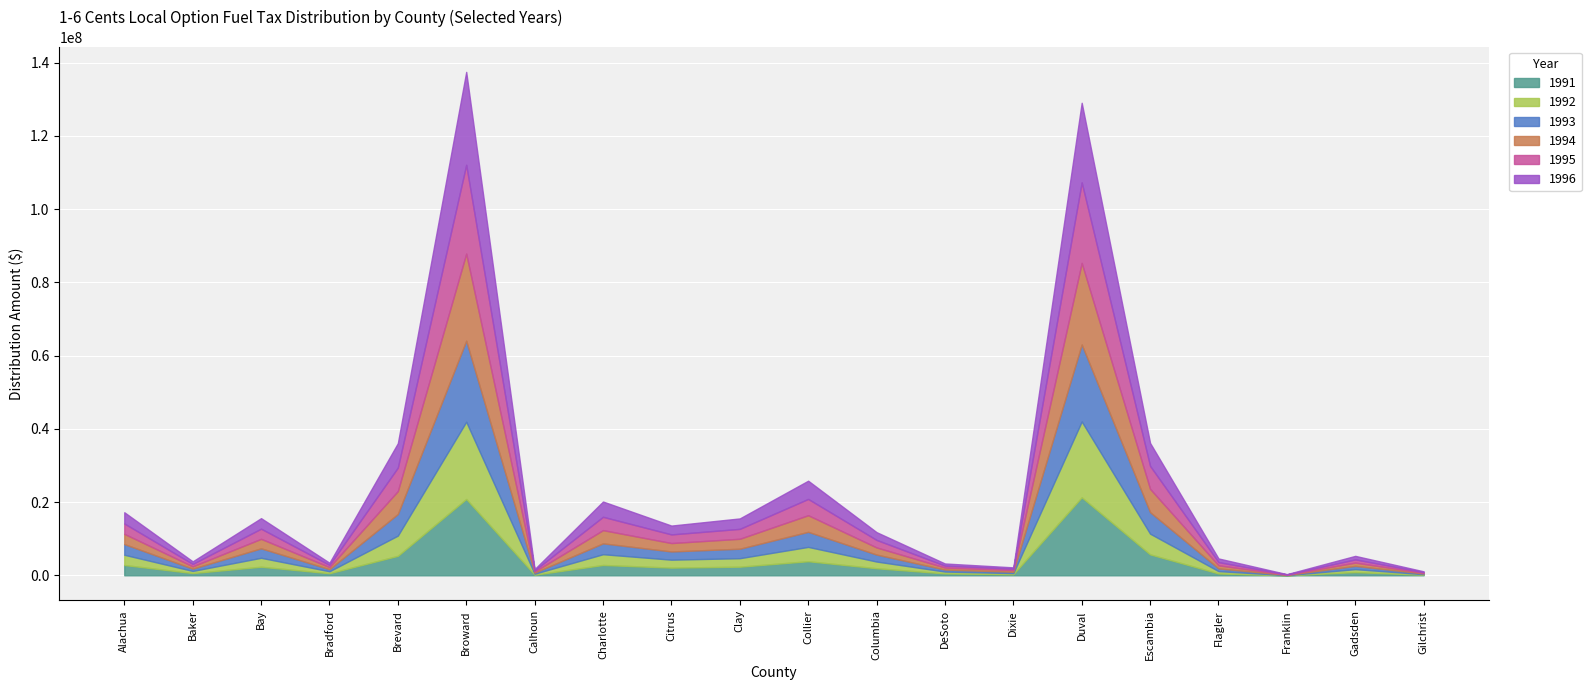

What is the lowest value of the 1992 series?

32213